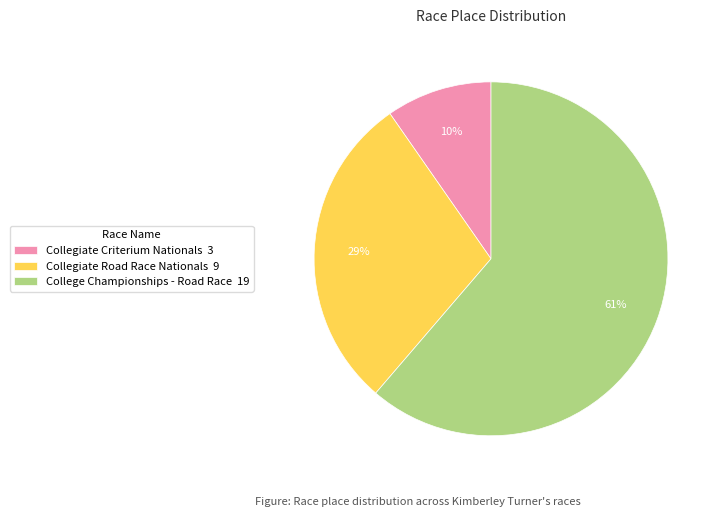

Do College Championships - Road Race 19 and Collegiate Road Race Nationals 9 together represent more than half of the pie?

Yes